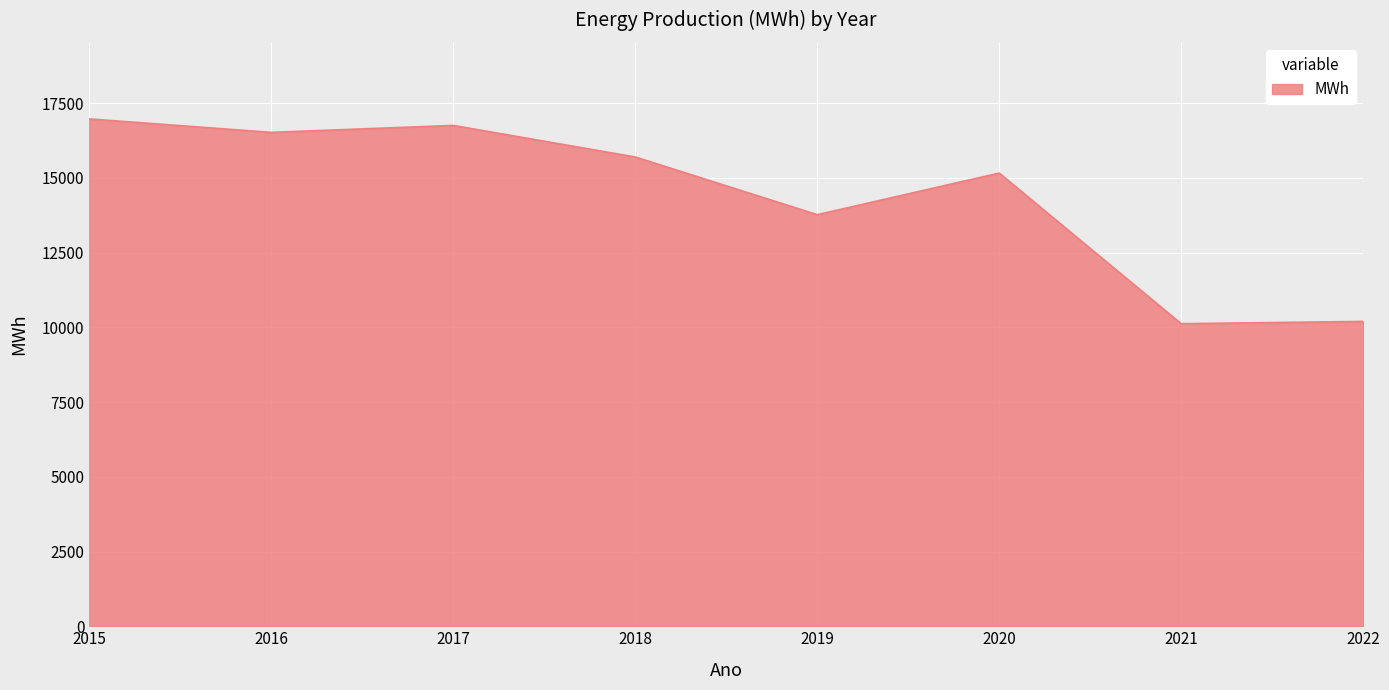

Where is the first local minimum?

2016